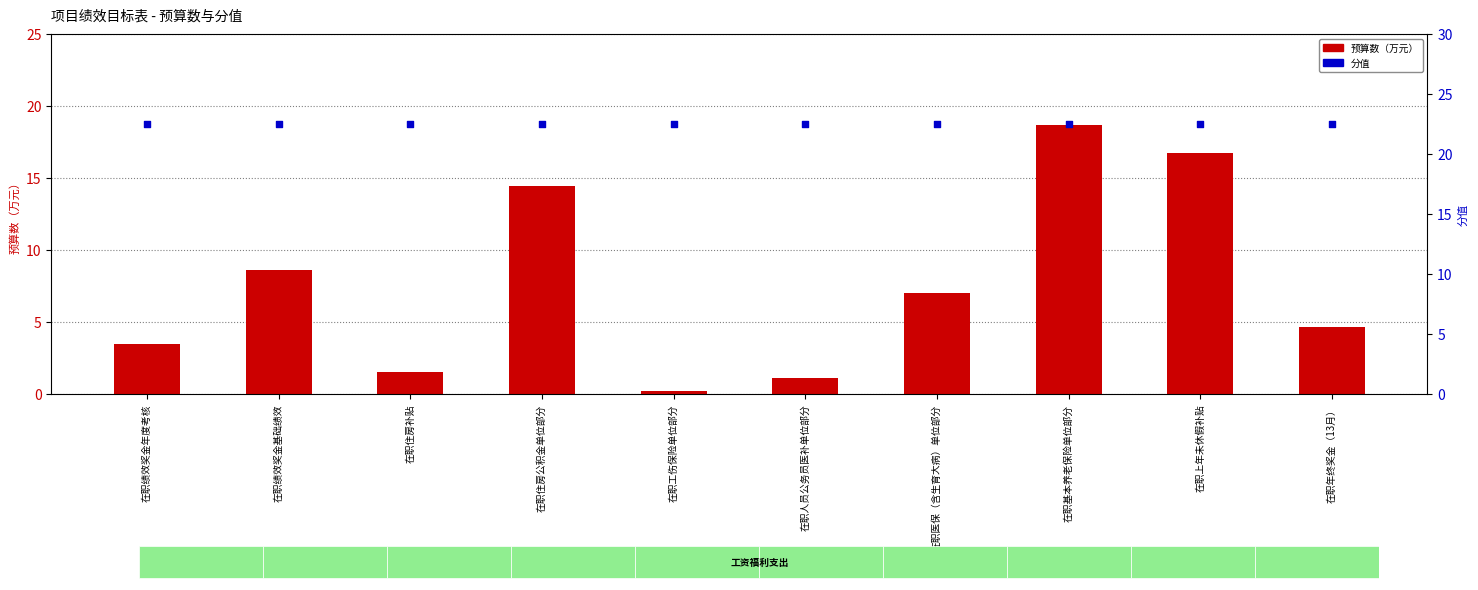

Which series has the largest total across all categories?

分值